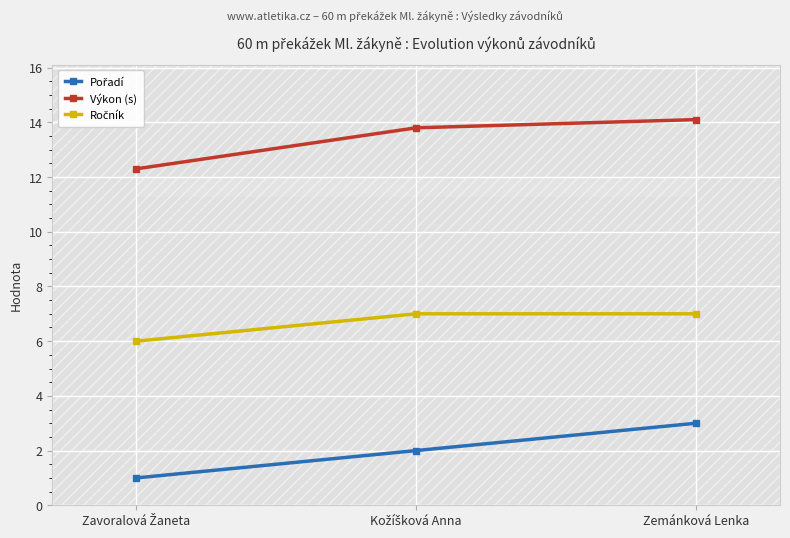

What is the smallest value displayed?

1.0